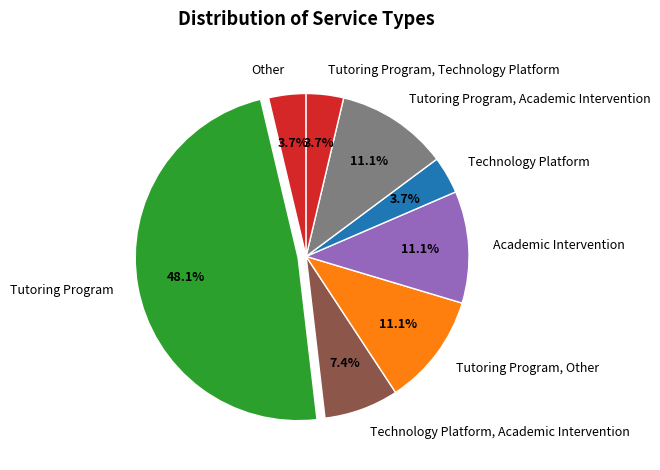

Count the number of slices in the pie.

8